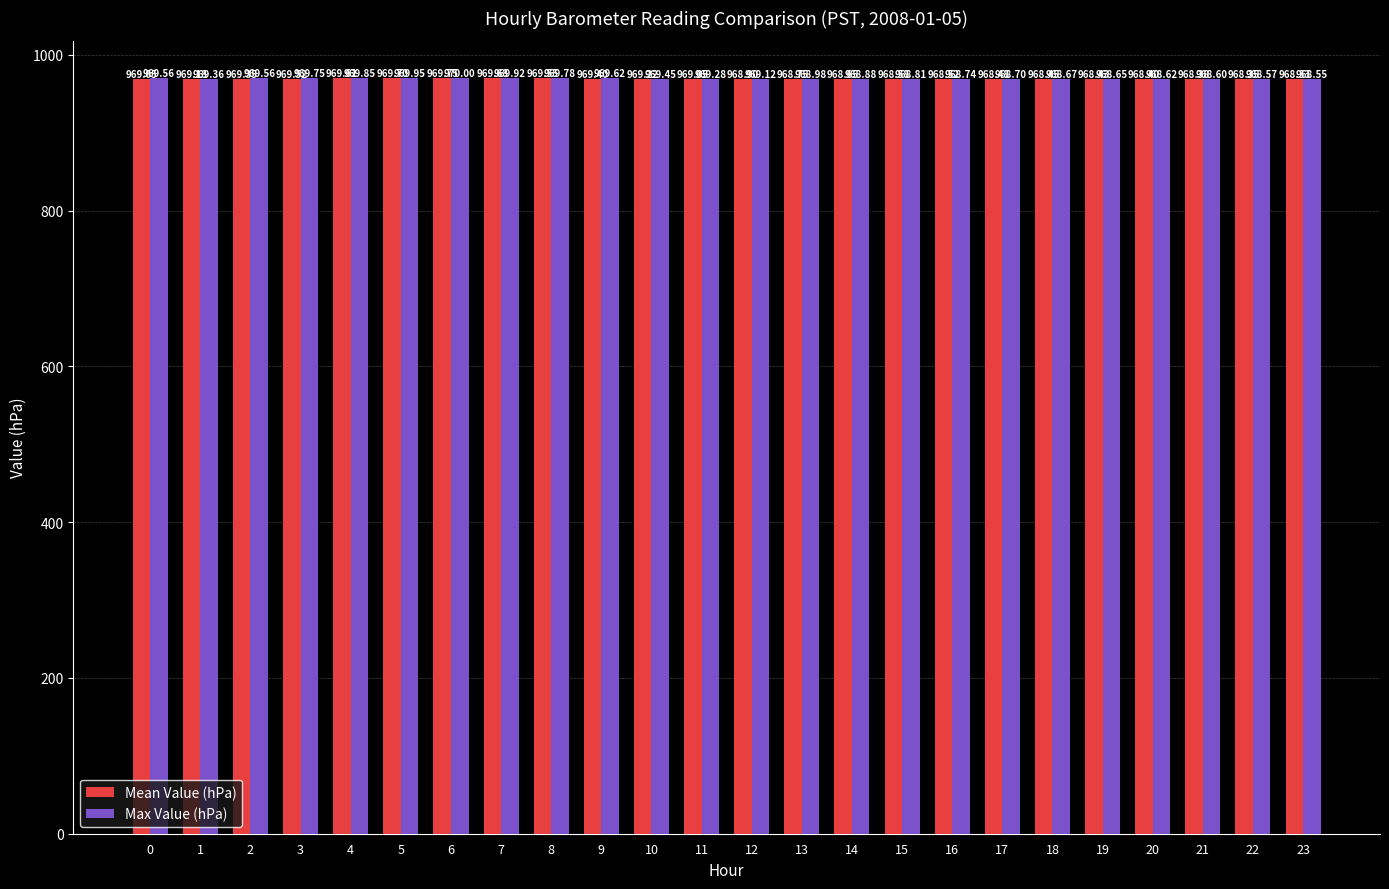

How many categories are shown in the chart?

24